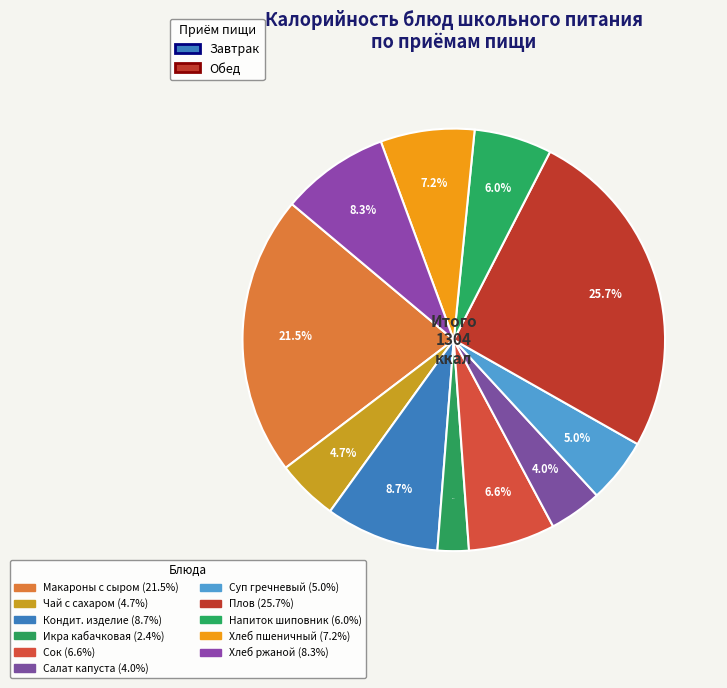

How many segments does this pie chart have?

11